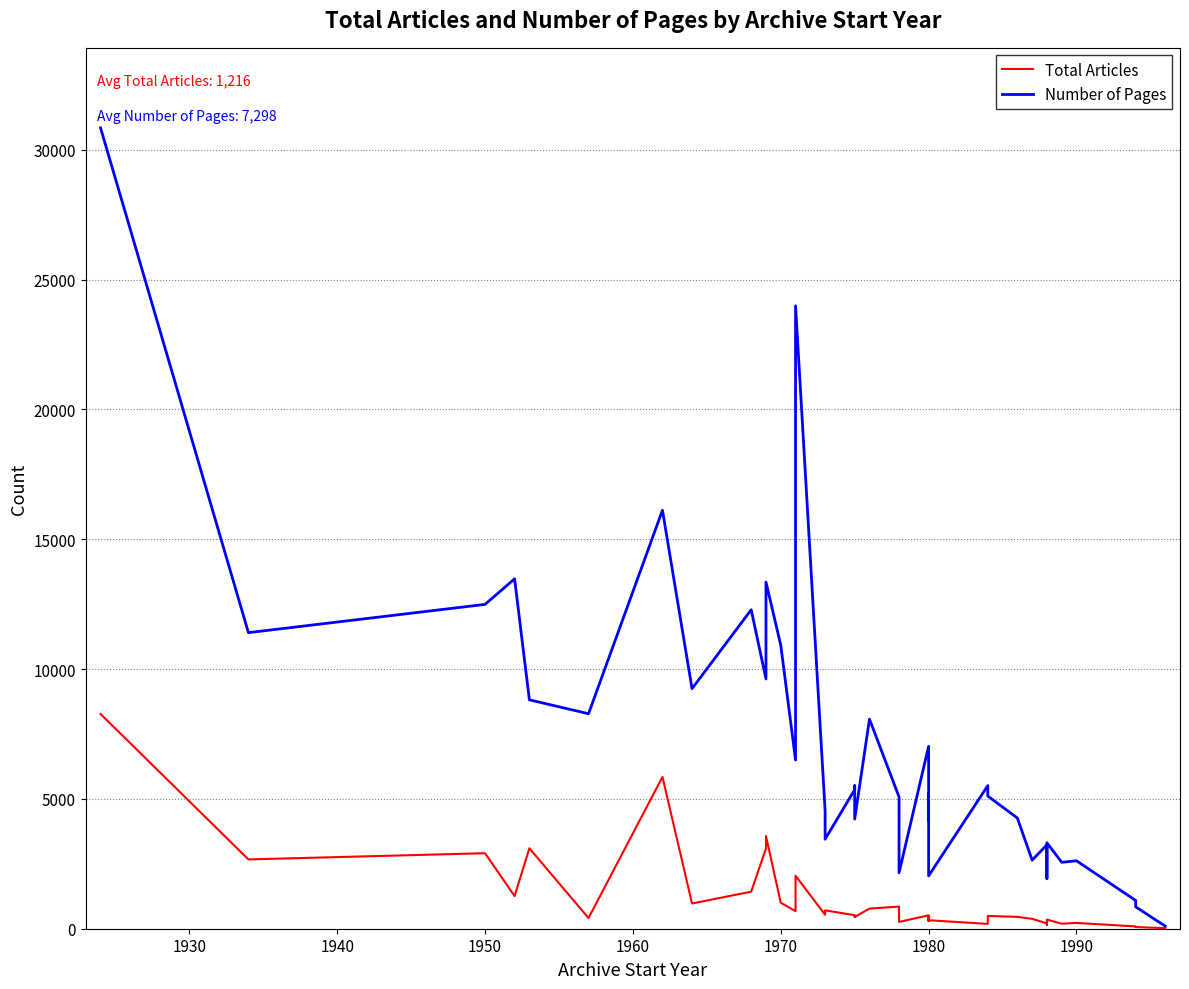

Reading left to right, list all the values displayed in this chart.

Total Articles: 8270	2669	2908	1258	3097	412	5846	971	1427	3089	3568	1002	678	2039	540	707	521	446	451	775	852	262	516	295	470	327	186	493	456	381	206	150	352	194	223	88	65	21
Number of Pages: 30839	11402	12490	13475	8815	8279	16116	9244	12283	9618	13351	10920	6497	23988	4539	3448	5354	5507	4222	8072	5077	2154	7026	4165	5203	2036	5510	5109	4264	2642	3229	1930	3309	2557	2616	1089	843	100